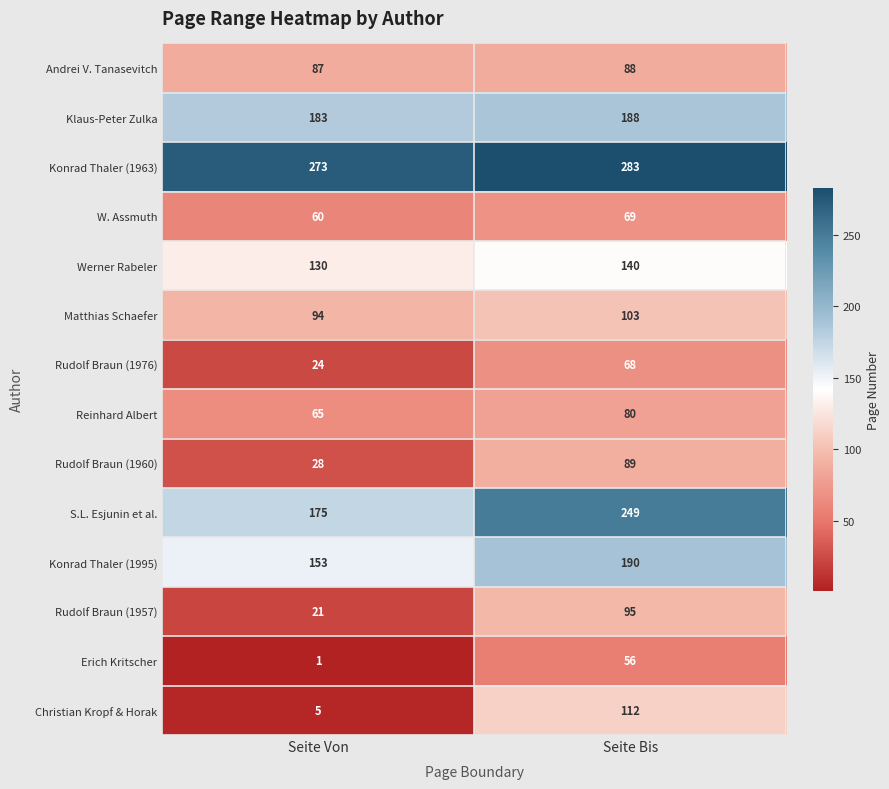

At Seite Bis, list the series in order from smallest to largest.

Erich Kritscher, Rudolf Braun (1976), W. Assmuth, Reinhard Albert, Andrei V. Tanasevitch, Rudolf Braun (1960), Rudolf Braun (1957), Matthias Schaefer, Christian Kropf & Horak, Werner Rabeler, Klaus-Peter Zulka, Konrad Thaler (1995), S.L. Esjunin et al., Konrad Thaler (1963)